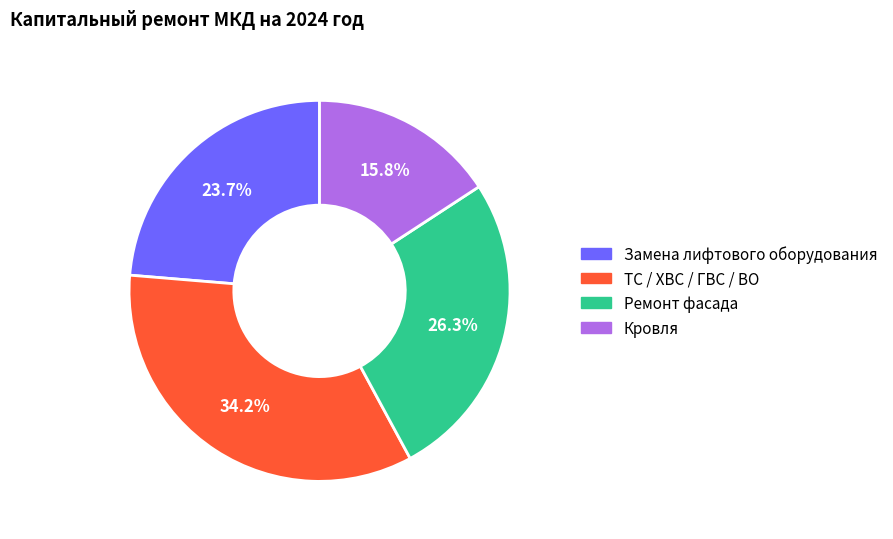

Count the number of slices in the pie.

4